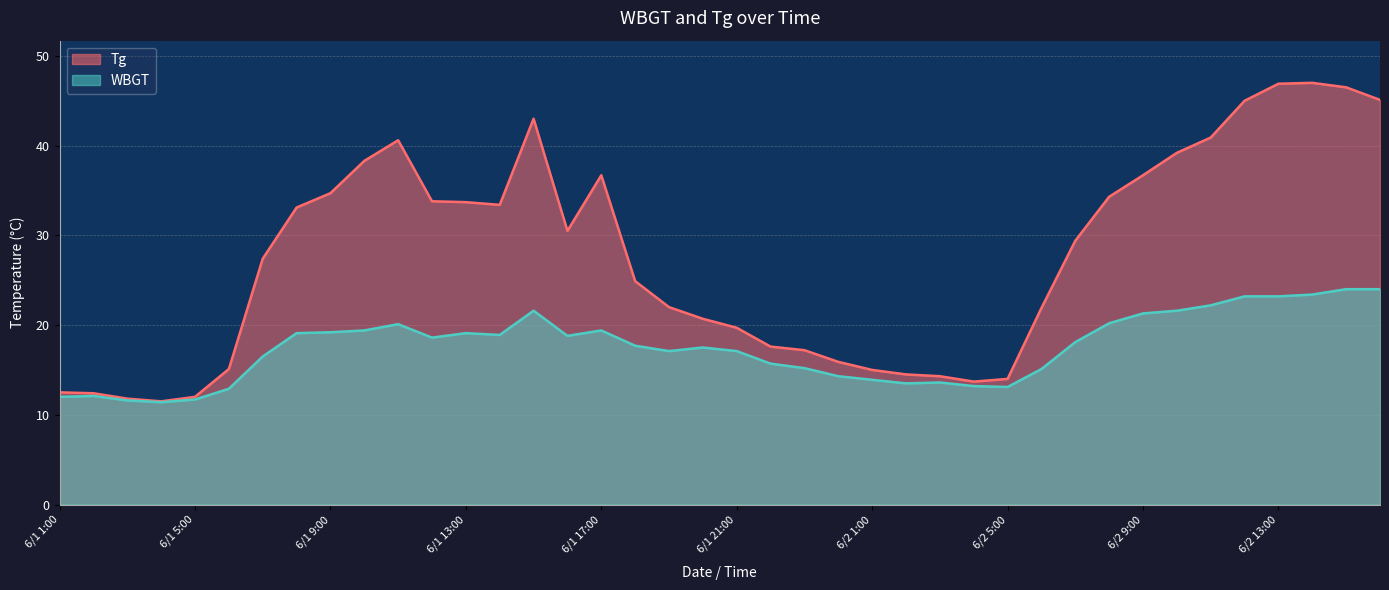

At which category does Tg reach its first local peak?

6/1 11:00